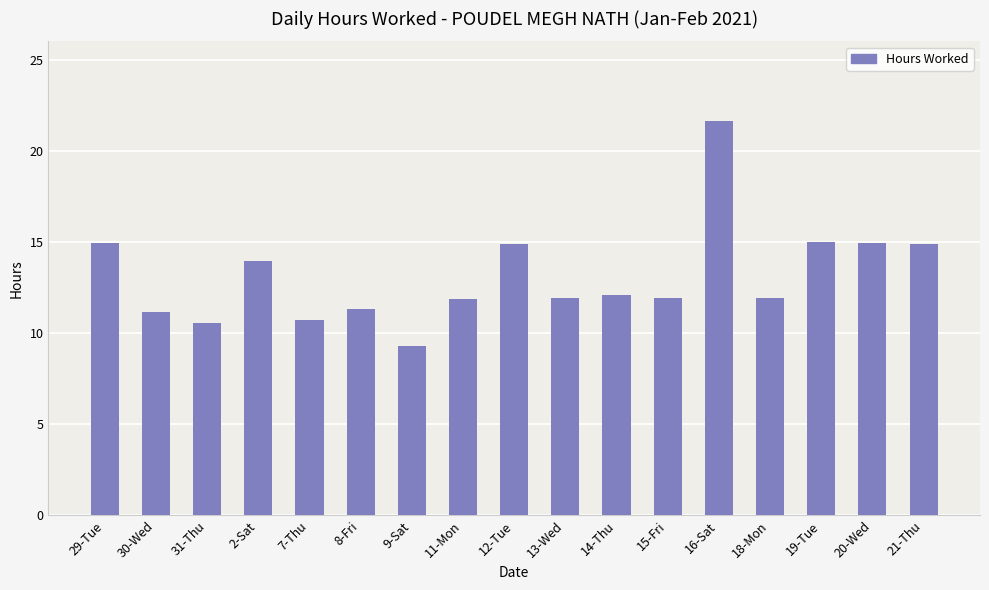

What is the difference between the values at 20-Wed and 18-Mon?

3.0